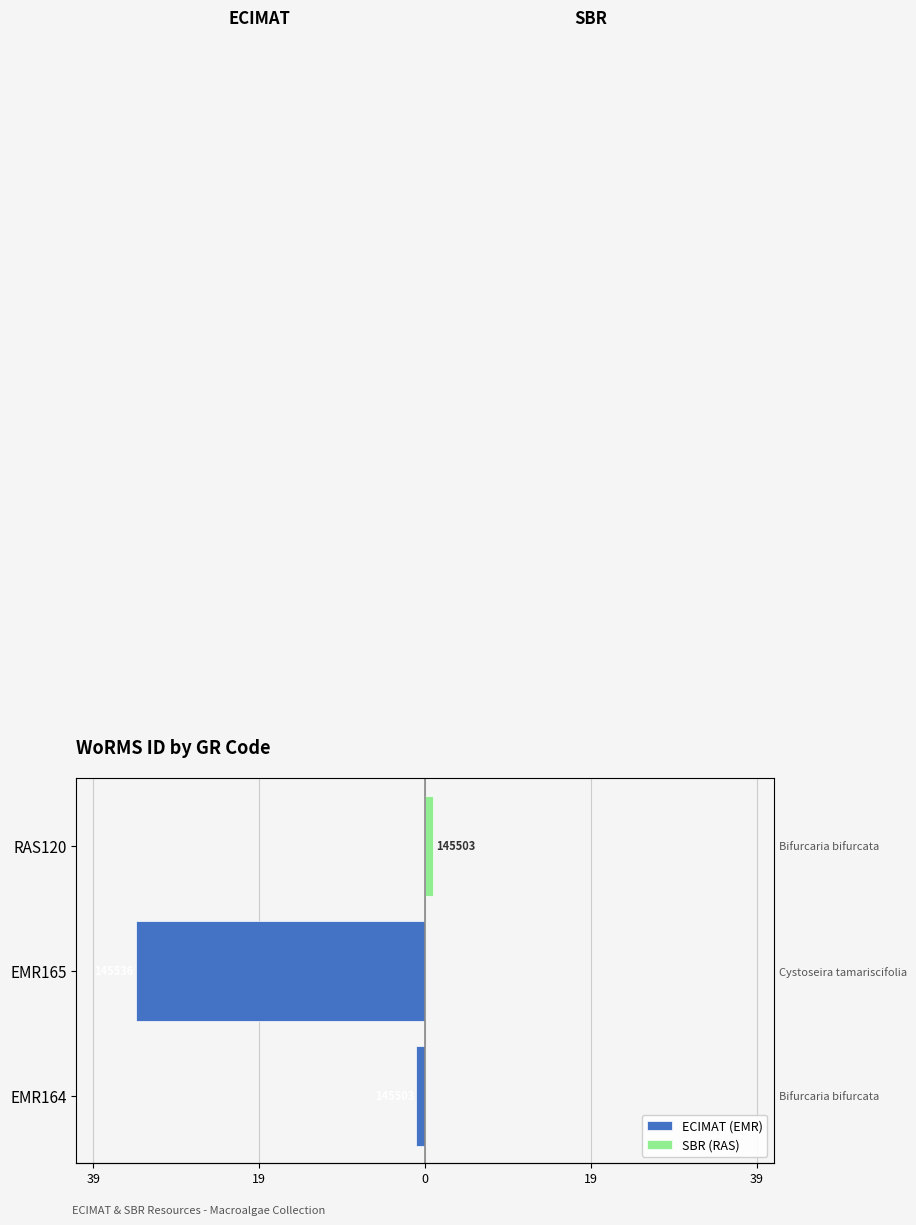

Reading right to left, what are all the values shown in this chart?

ECIMAT (EMR): 0	-34	-1
SBR (RAS): 1	0	0